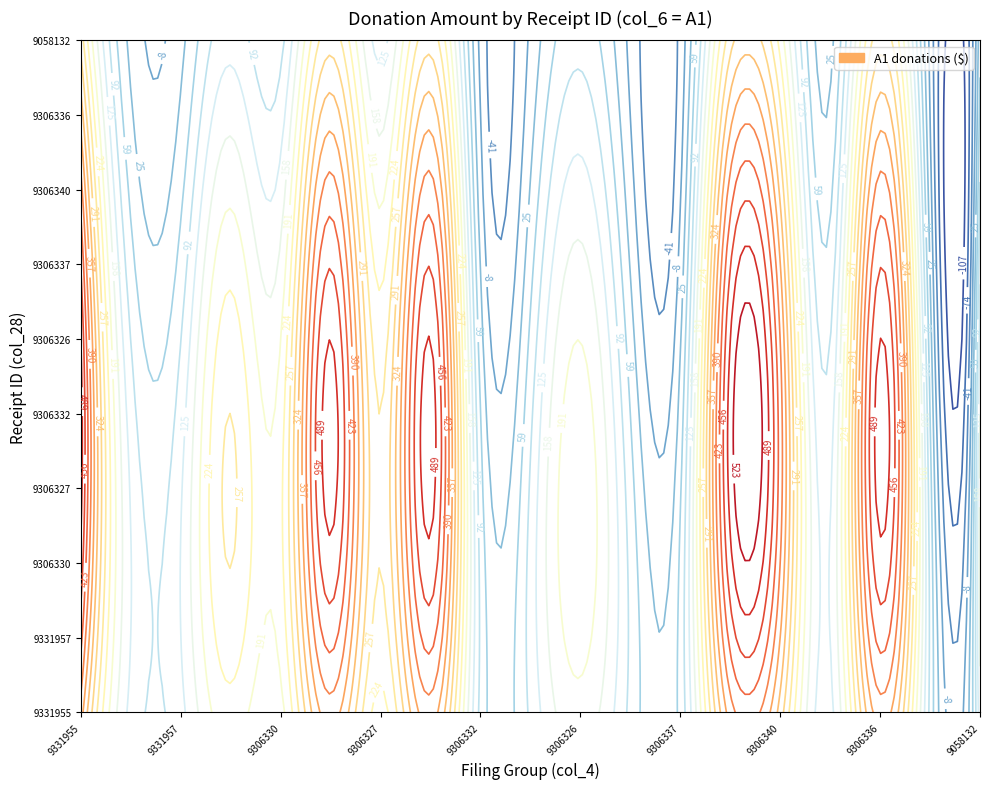

What is the ratio of the value at 9058132 to the value at 9306326?

0.8